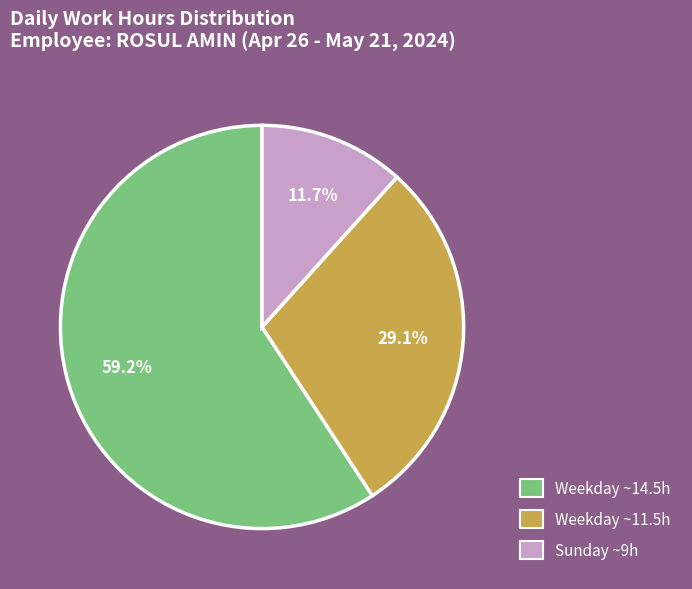

How many segments does this pie chart have?

3